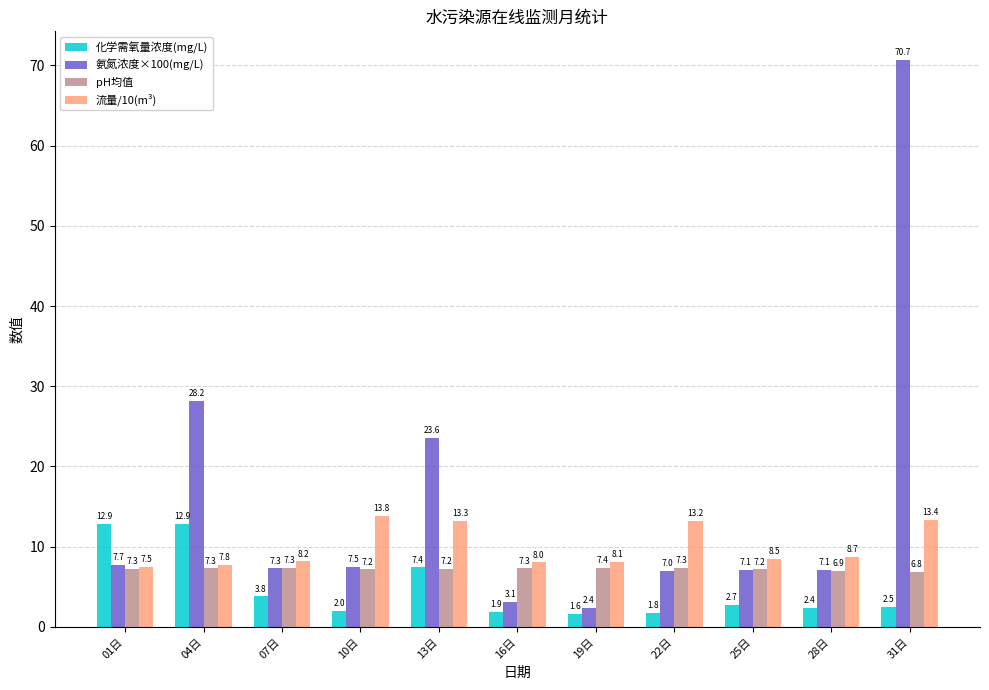

What is the sum of all pH均值 values?

79.2